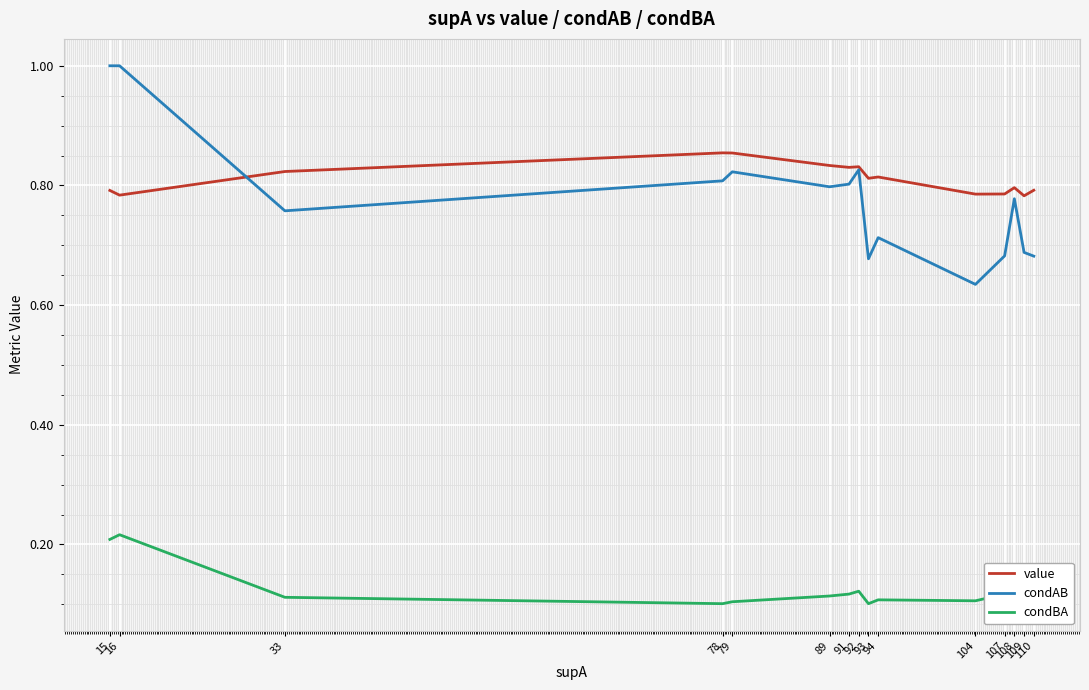

Count the condAB values in the range 0 to 1.

15